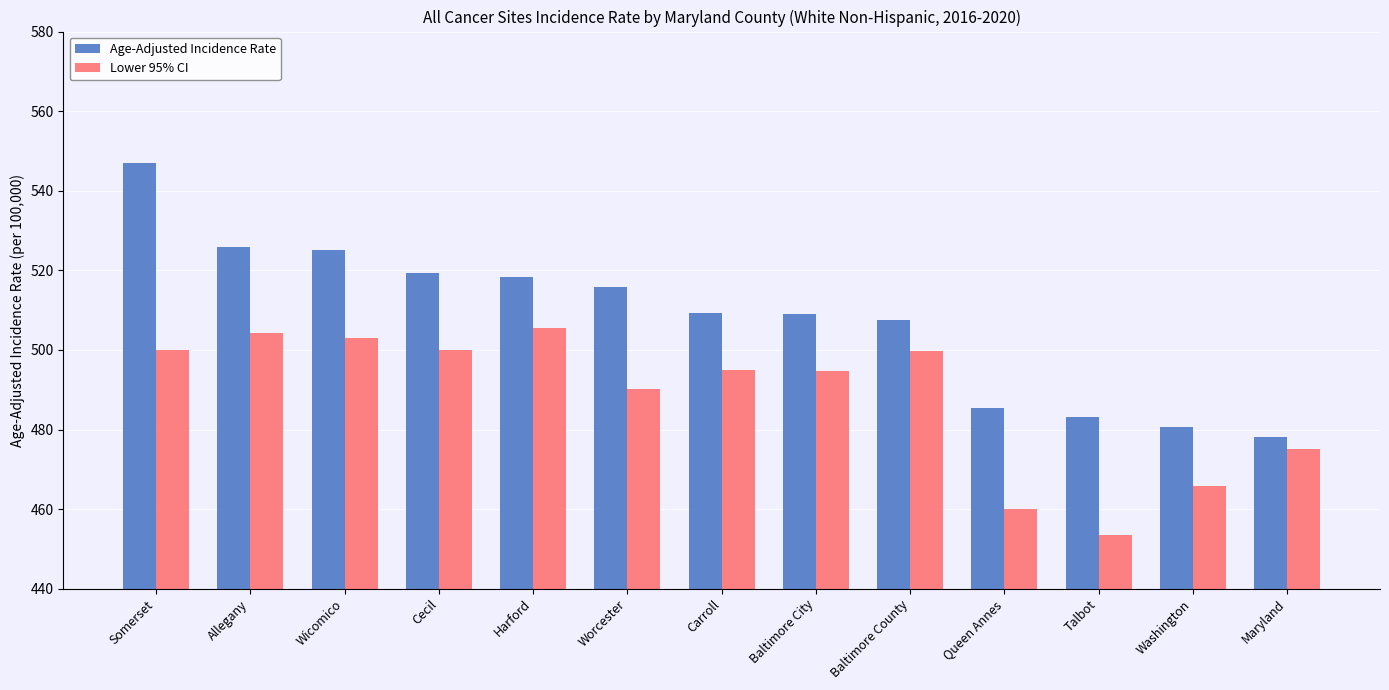

At which label does Lower 95% CI reach its peak?

Harford